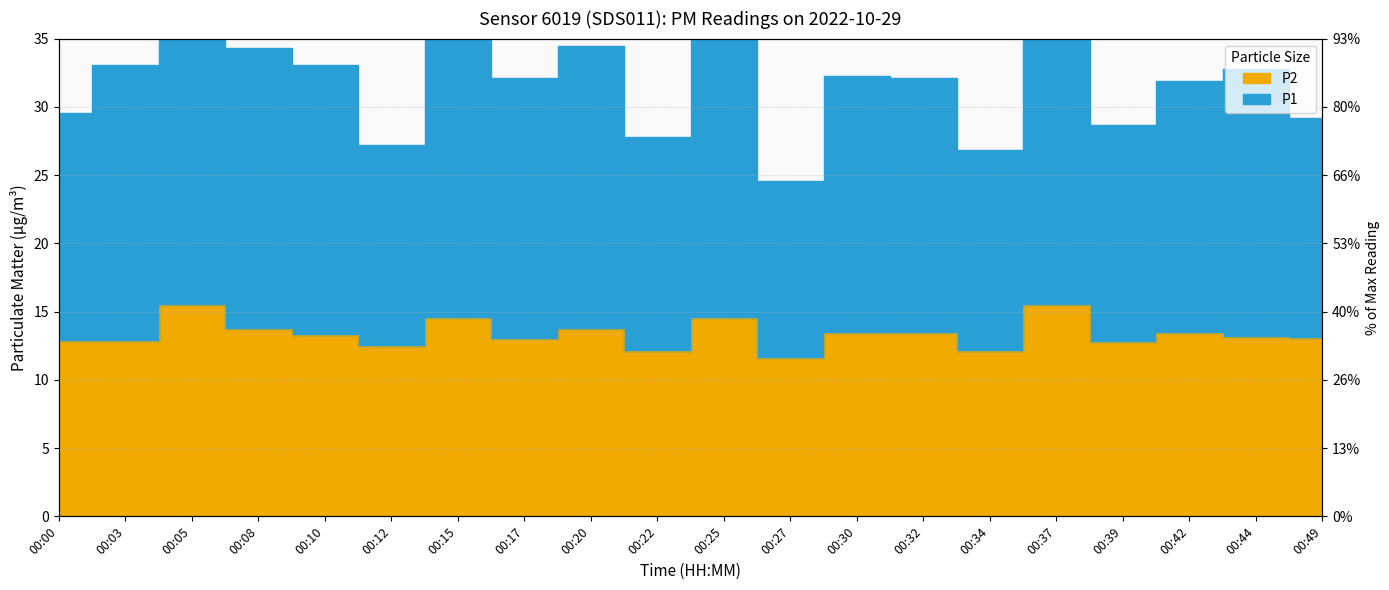

What is the difference between the maximum and second lowest values in the P2 series?

3.3